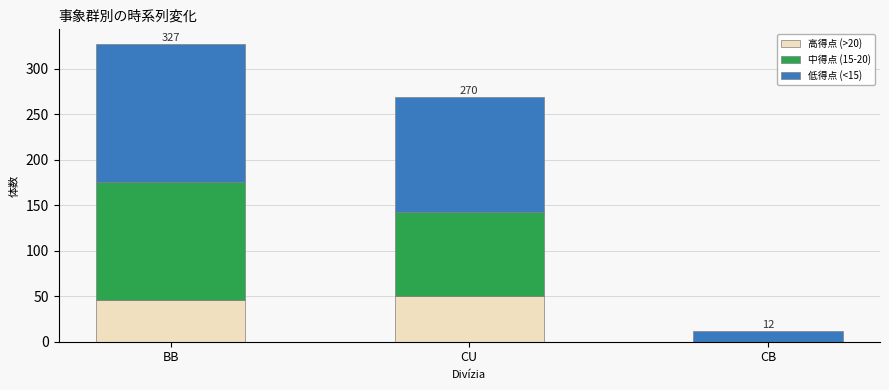

At which label is 高得点 (>20) closest to 25?

BB